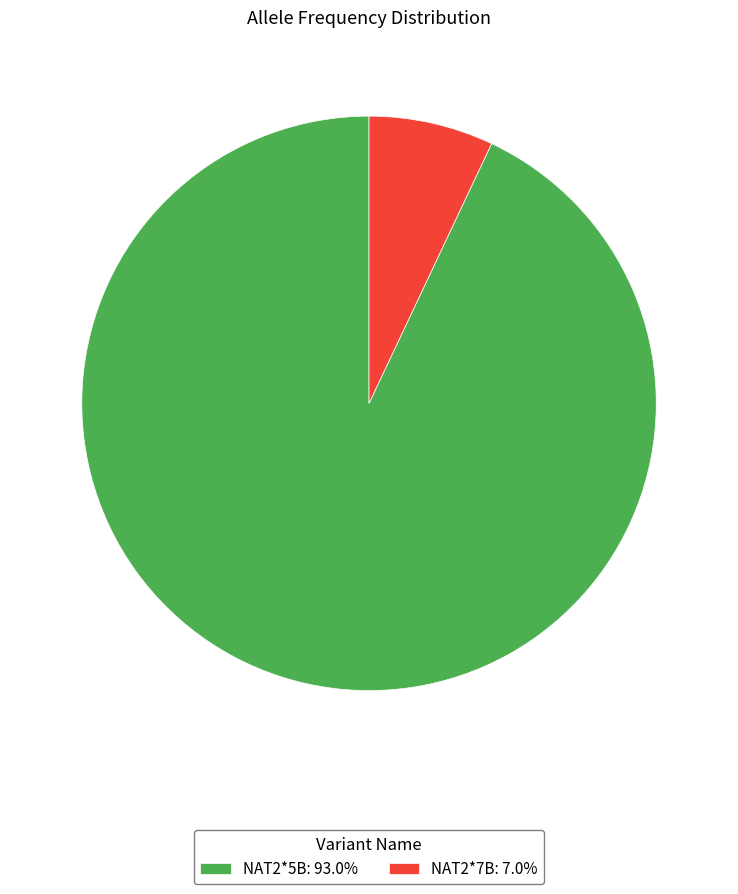

Is NAT2*7B the majority of the pie?

No